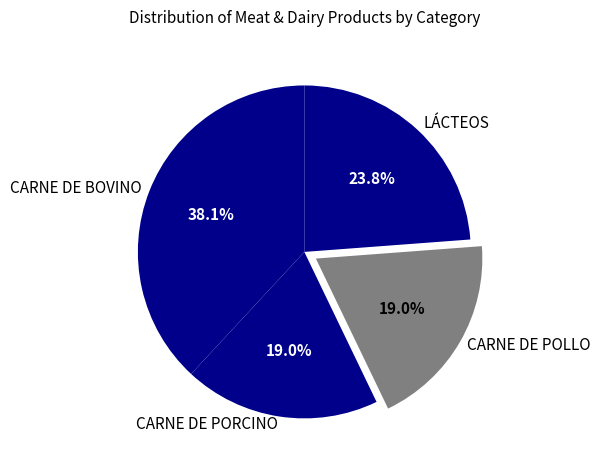

To the nearest percent, what percentage of the pie is CARNE DE BOVINO?

38%